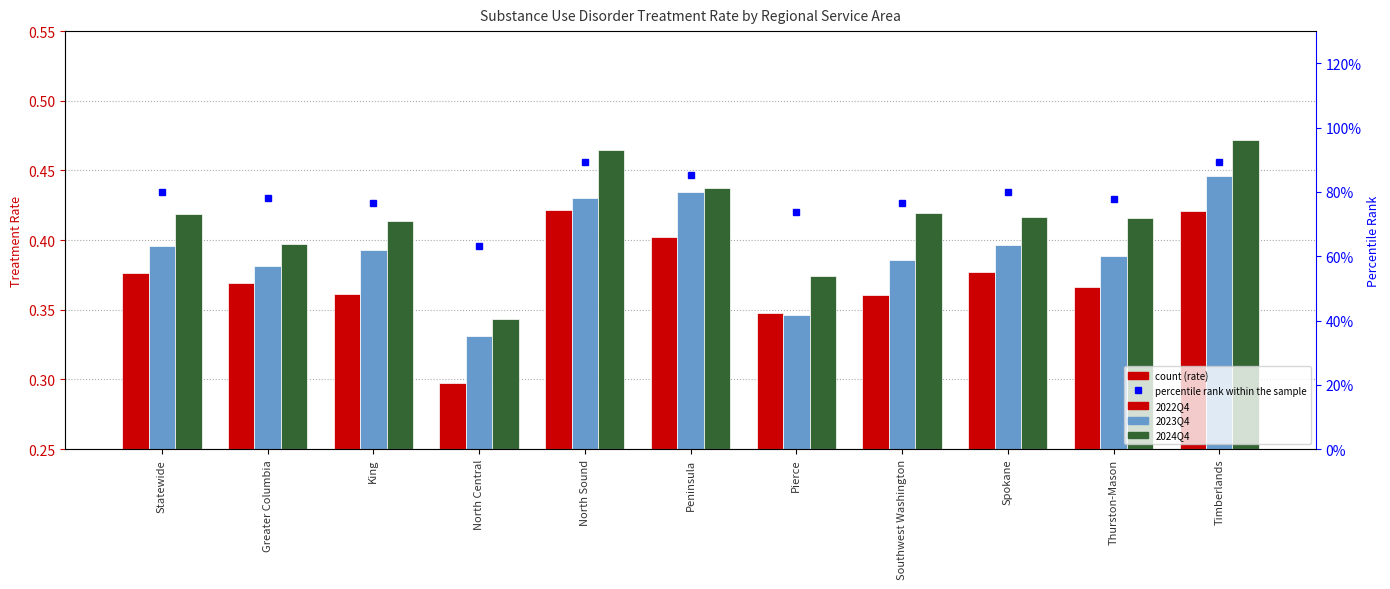

How many groups of bars are there?

11